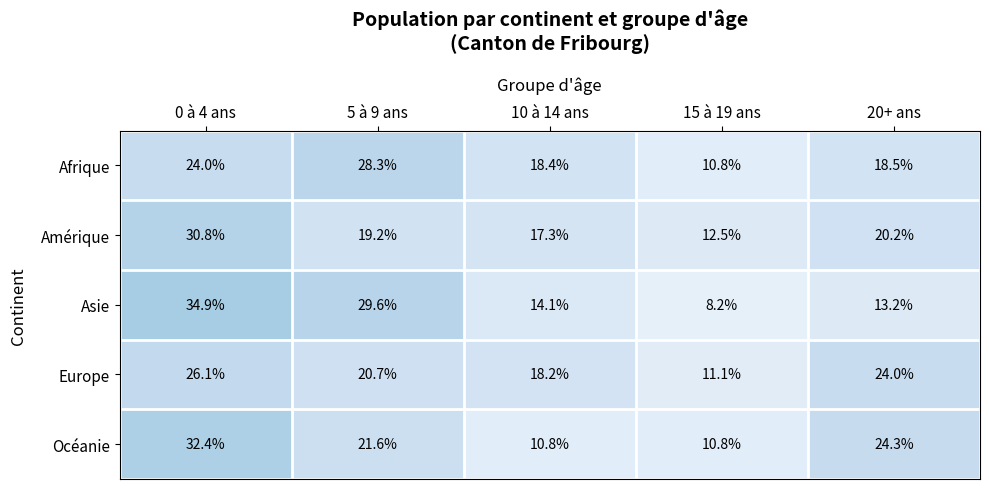

The value of Océanie at 5 à 9 ans is 37.5. True or false?

False